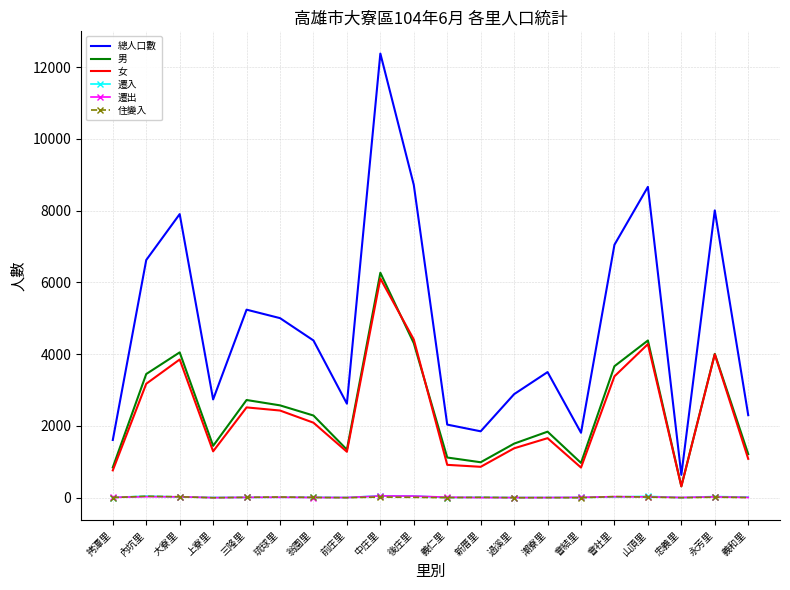

Read the 遷入 value at 會社里.

23